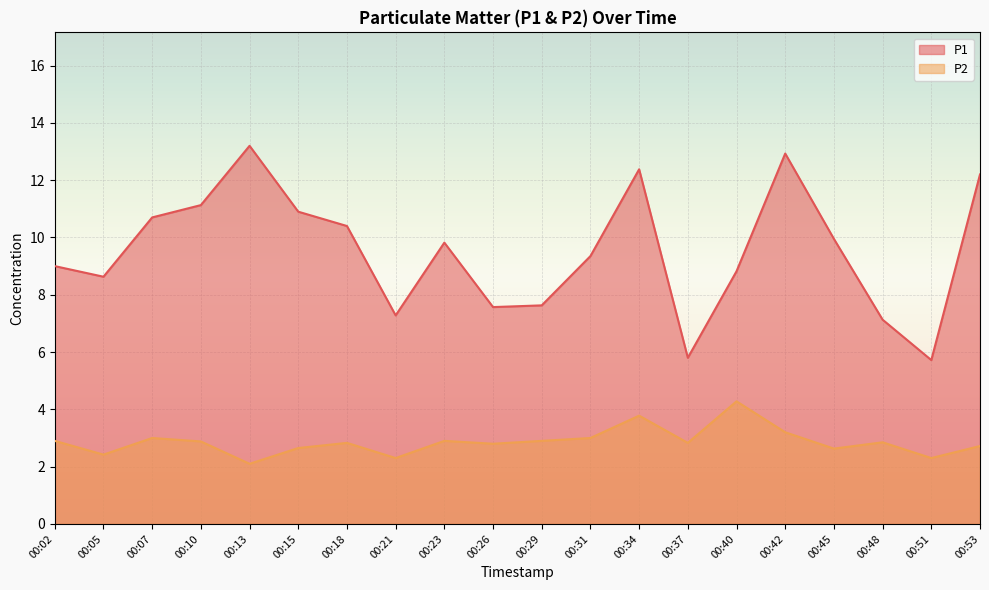

At which label is P1 closest to 9?

00:02